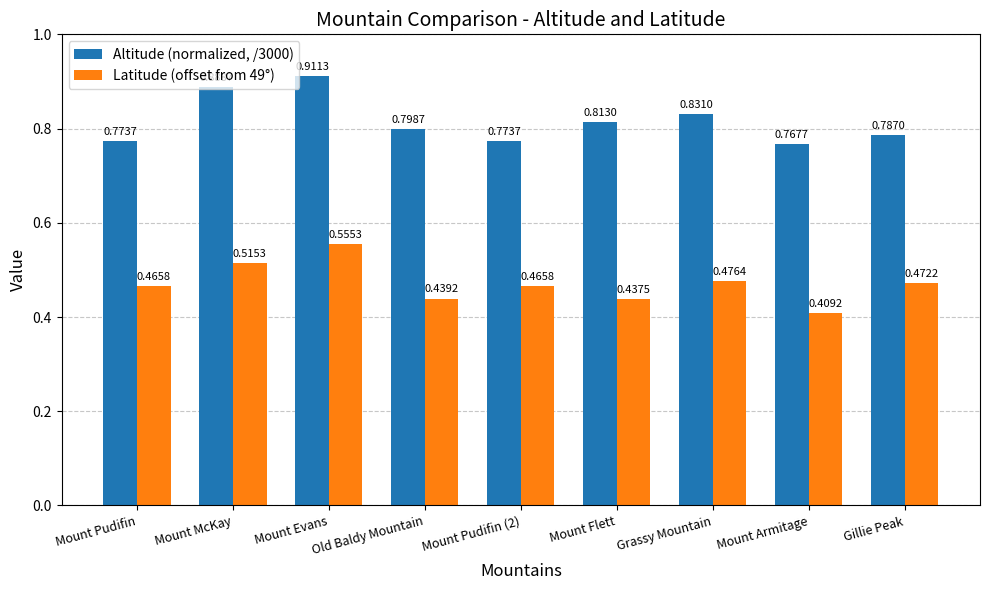

What is the label of the 3rd bar from the right?

Grassy Mountain